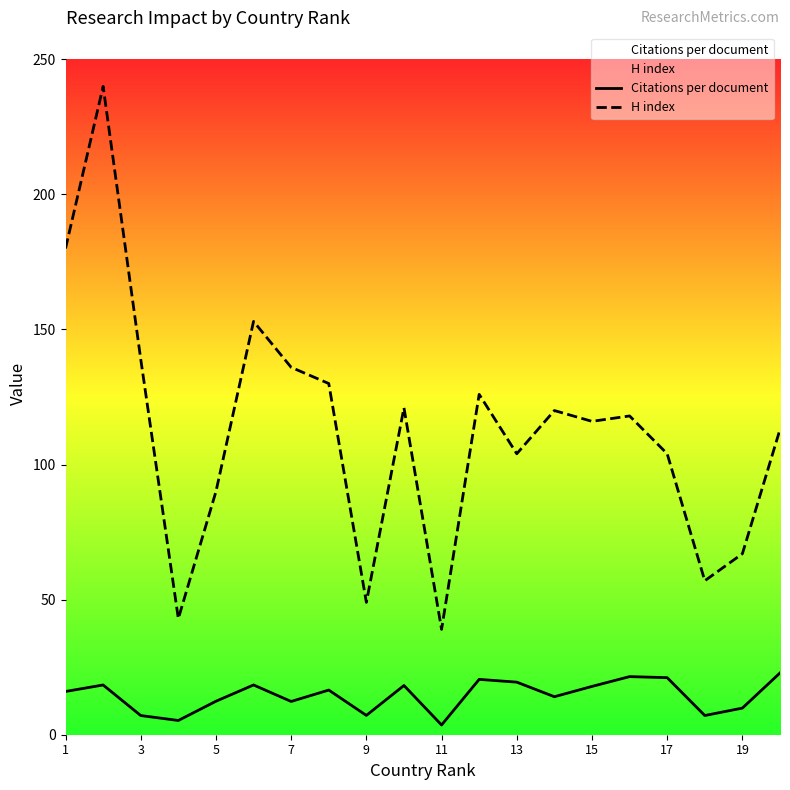

How many interior local valleys does the Citations per document series have?

6